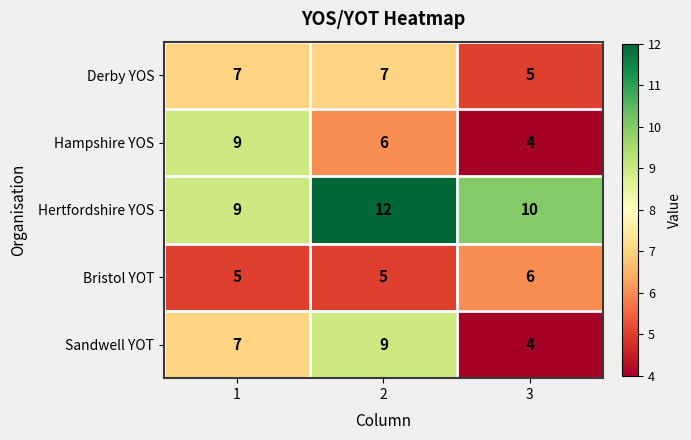

Reading right to left, what are all the values shown in this chart?

Derby YOS: 5	7	7
Hampshire YOS: 4	6	9
Hertfordshire YOS: 10	12	9
Bristol YOT: 6	5	5
Sandwell YOT: 4	9	7